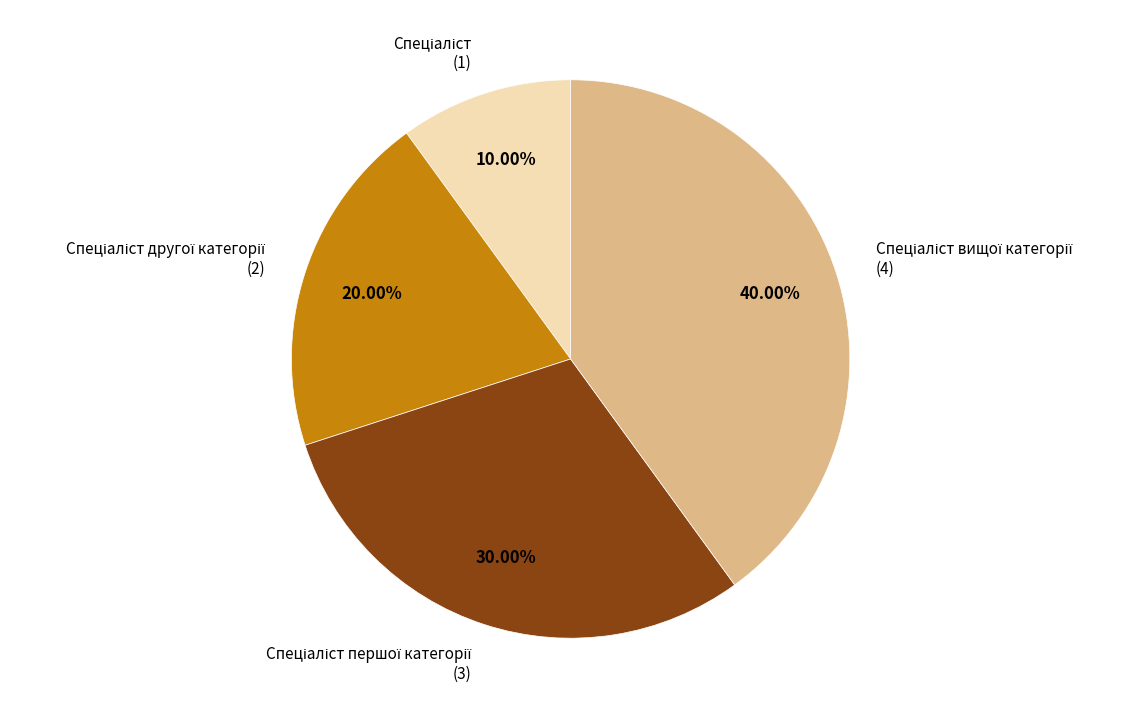

Does any single category account for the majority?

No